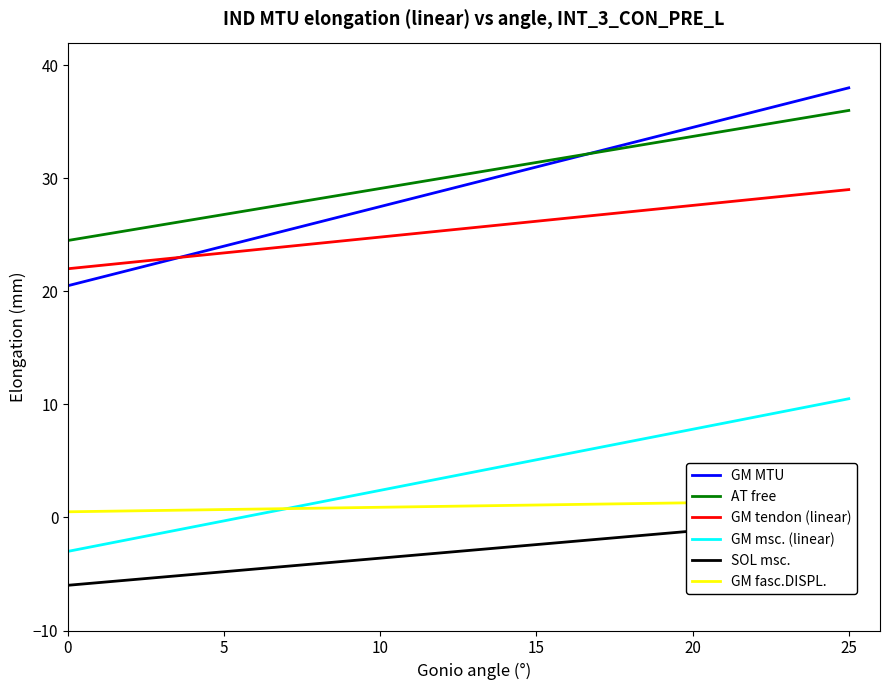

At how many categories does at least one series exceed 19?

20